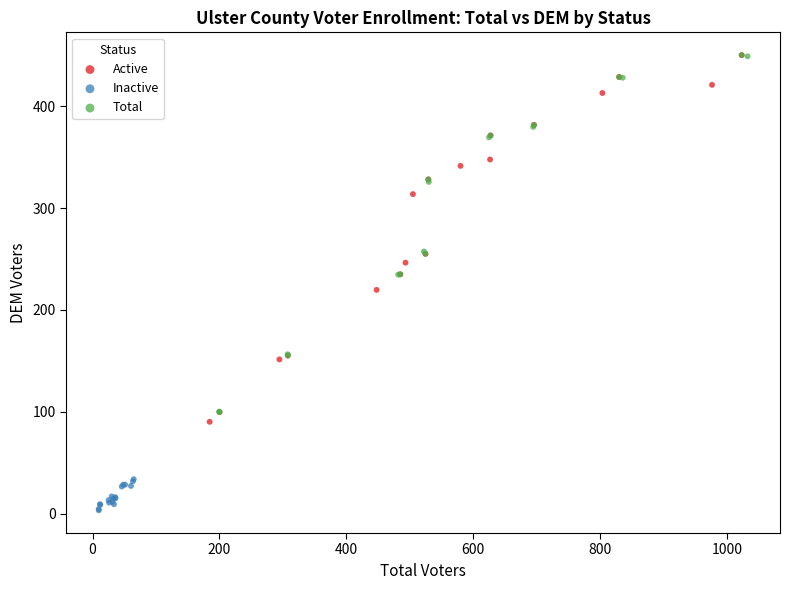

Which series reaches the minimum Y coordinate?

Inactive